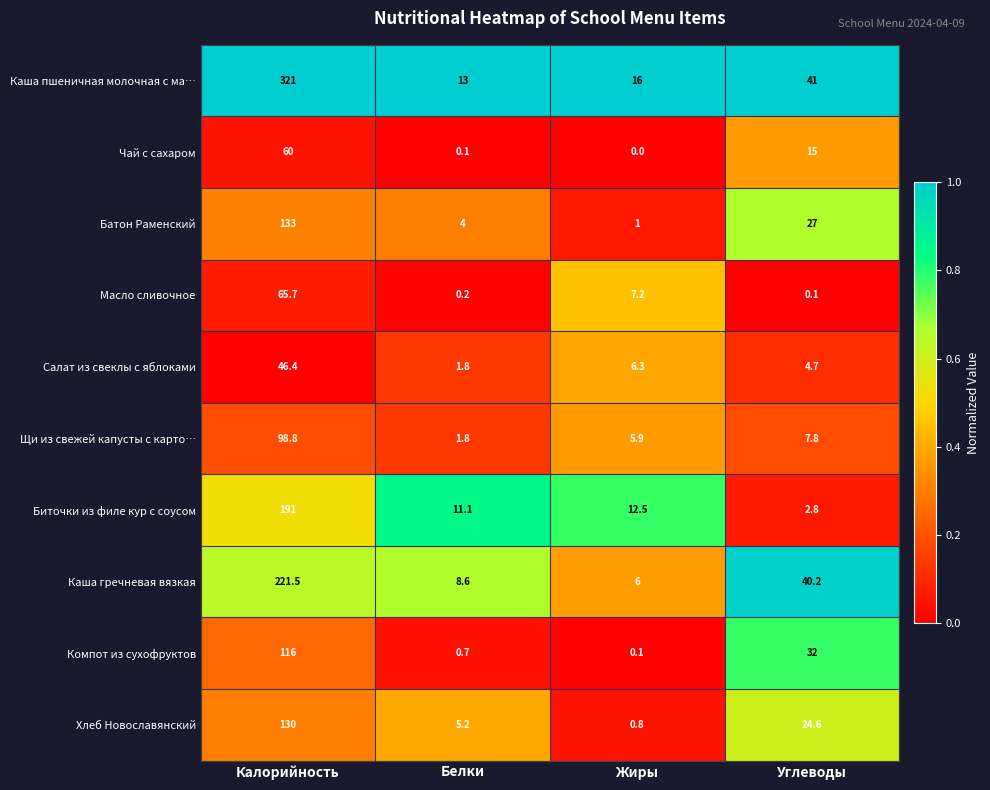

Which series changed the most between Белки and Жиры?

Масло сливочное